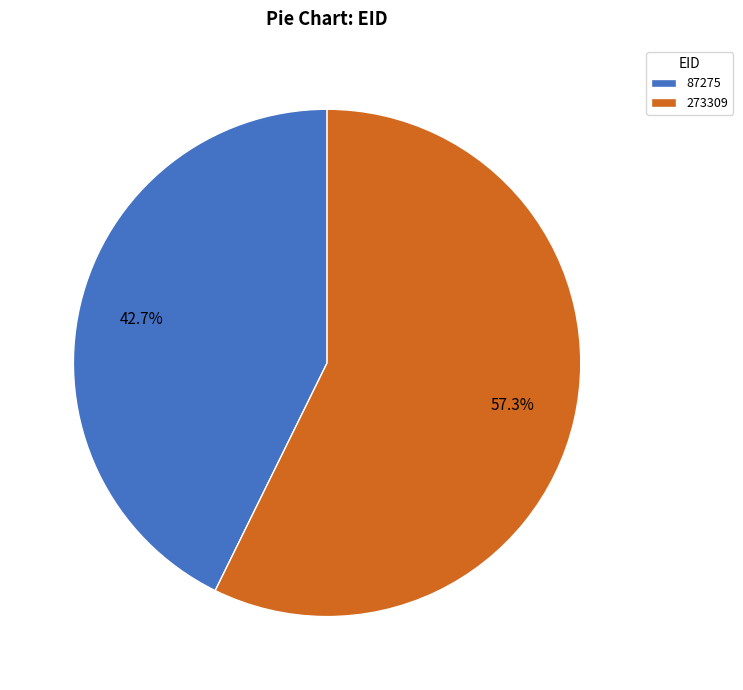

Is it true that 87275 is 50% of the pie?

False